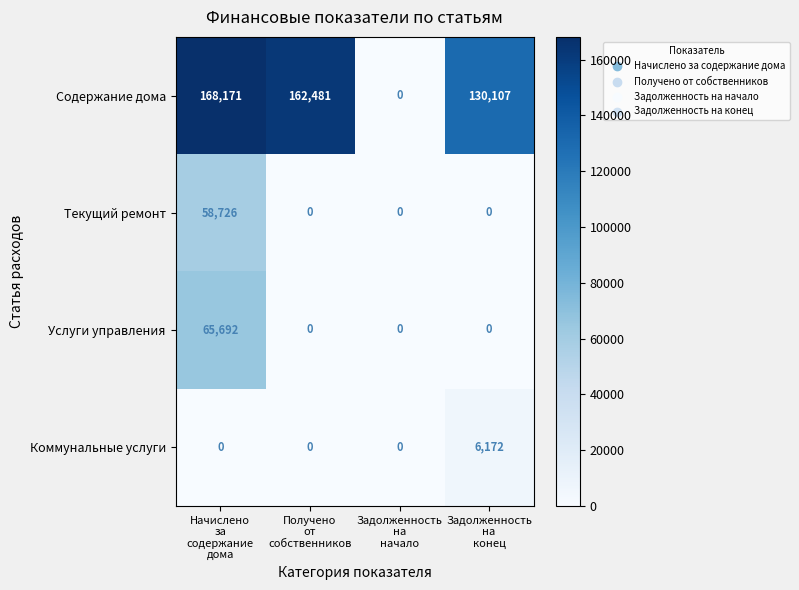

At Начислено
за
содержание
дома, list the series in order from largest to smallest.

Содержание дома, Услуги управления, Текущий ремонт, Коммунальные услуги